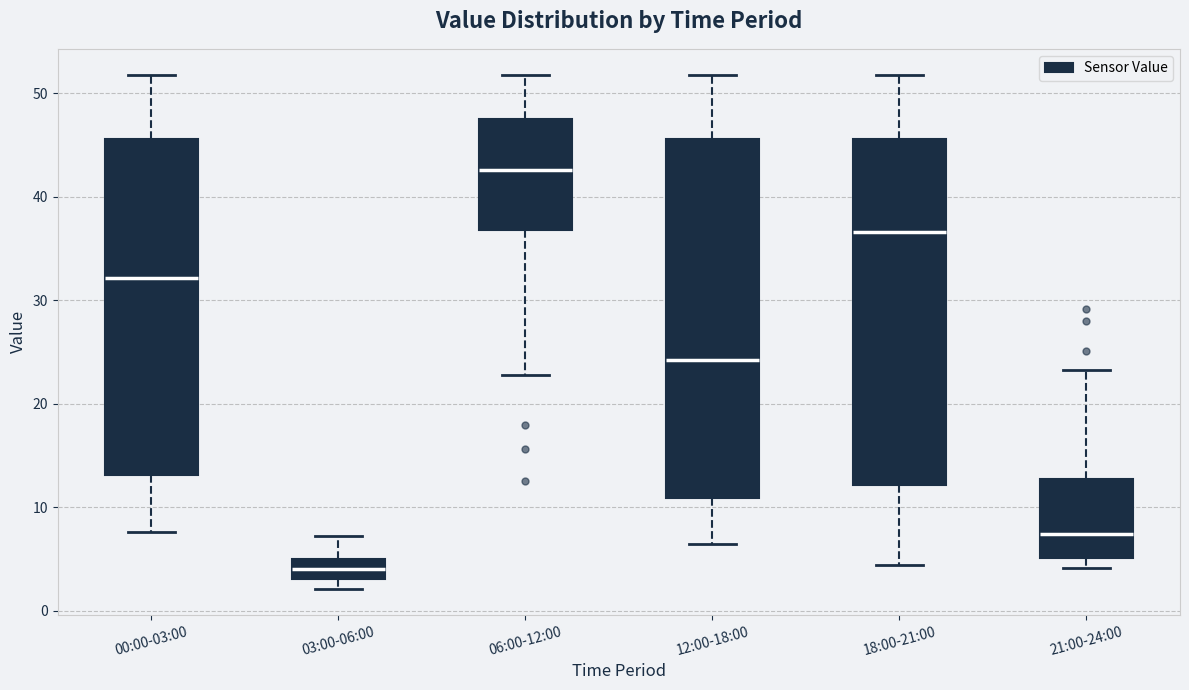

Which box is the tallest, from its lower edge to its upper edge?

12:00-18:00